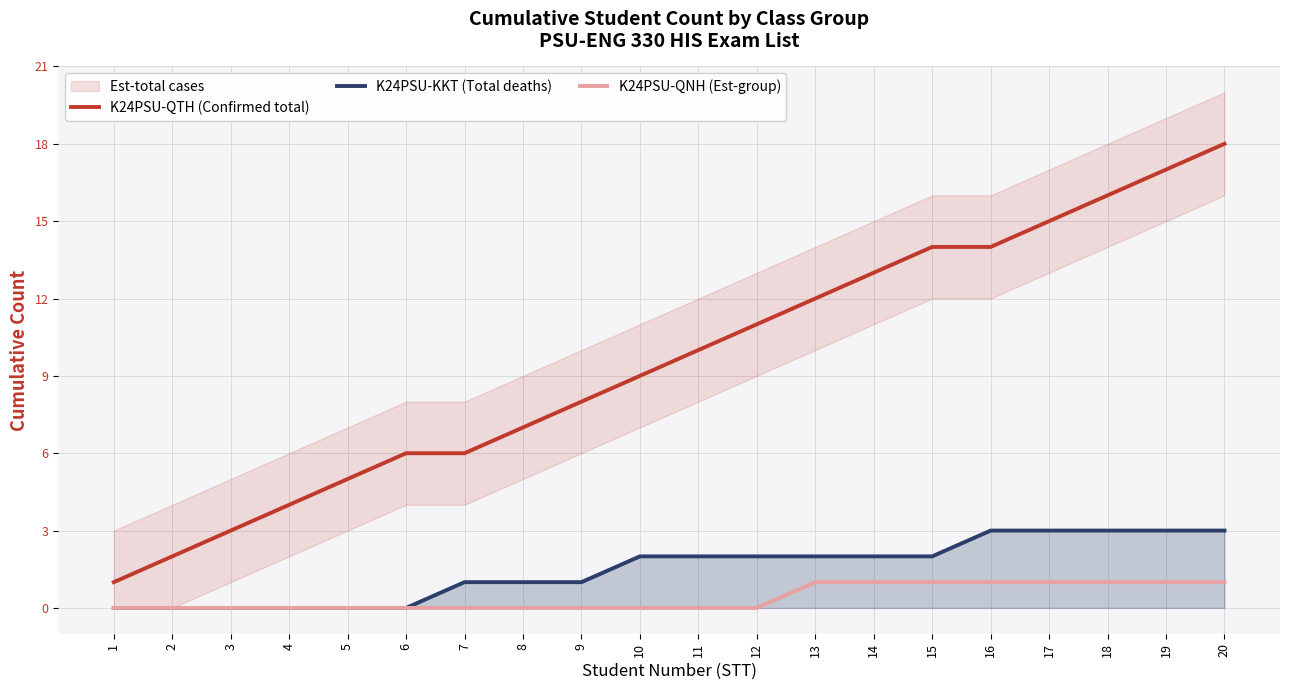

What is the spread (max minus min) of values at 14?

12